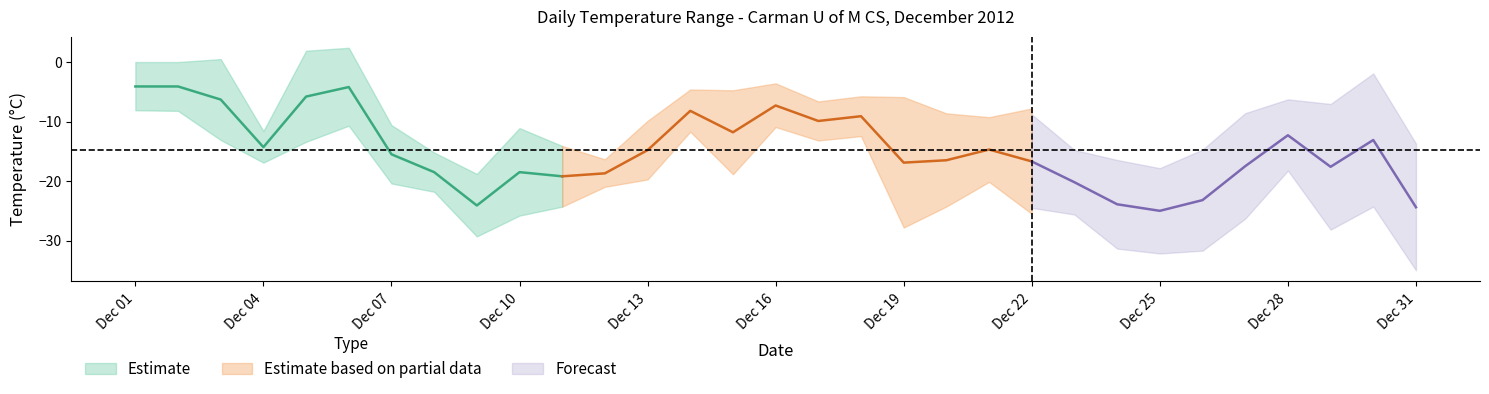

Is the value of Min Temp (C) at 2012-12-31 greater than the value of Max Temp (C) at 2012-12-06?

No